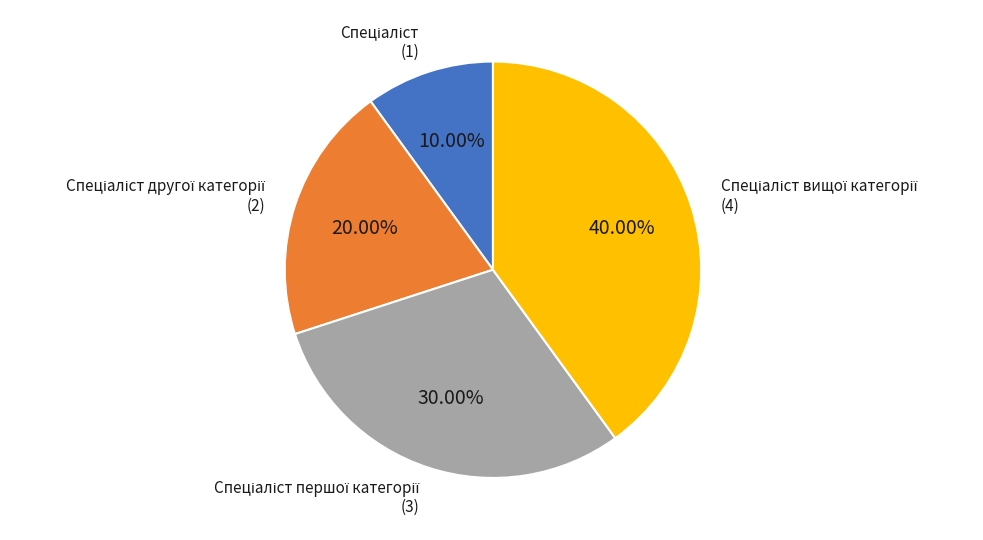

Does any single category account for the majority?

No